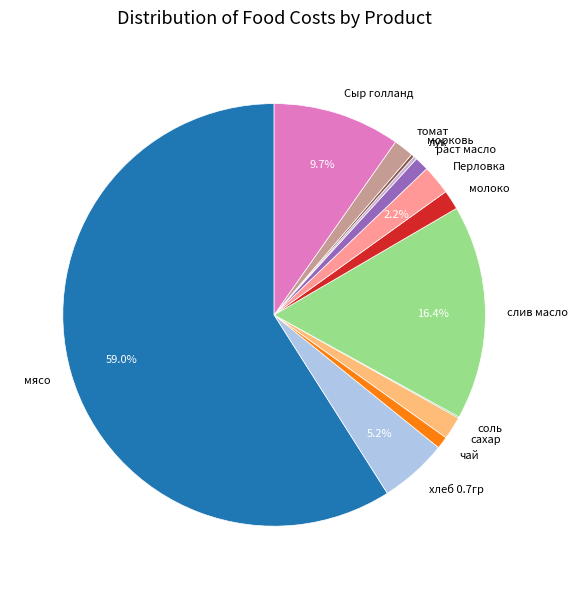

Combined, do чай and мясо account for over 50%?

Yes